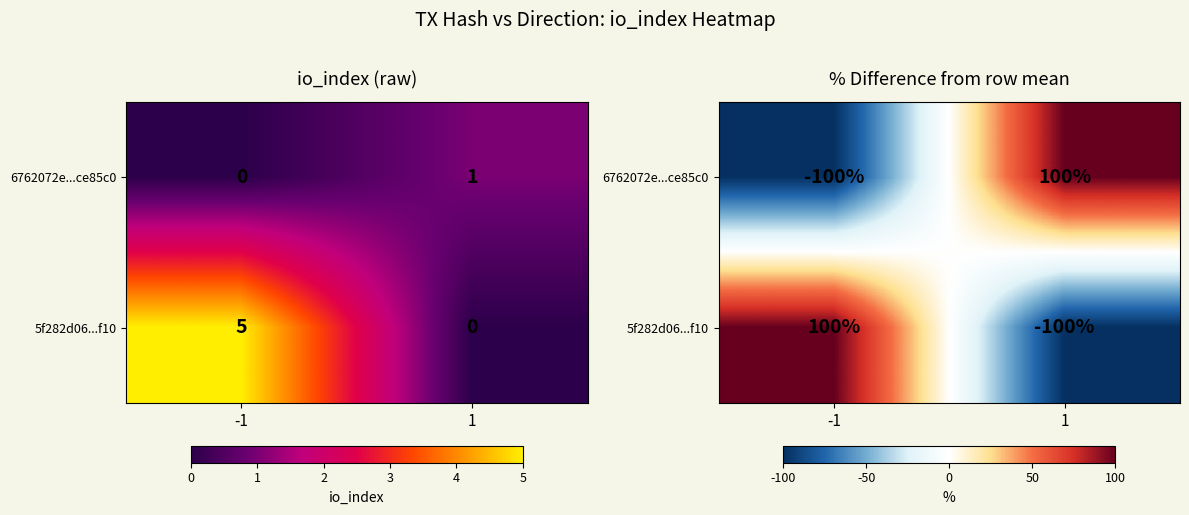

What is the smallest value displayed?

-100